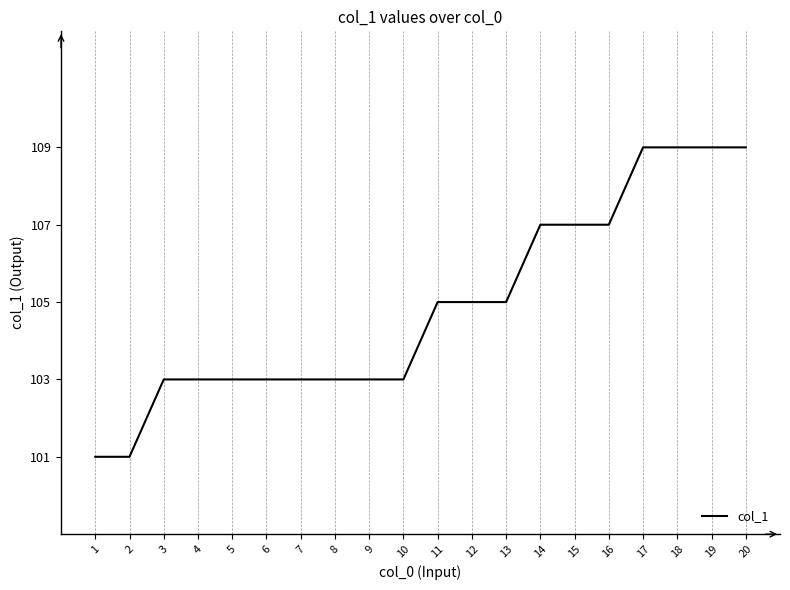

Reading right to left, transcribe all the data shown in this chart.

109	109	109	109	107	107	107	105	105	105	103	103	103	103	103	103	103	103	101	101